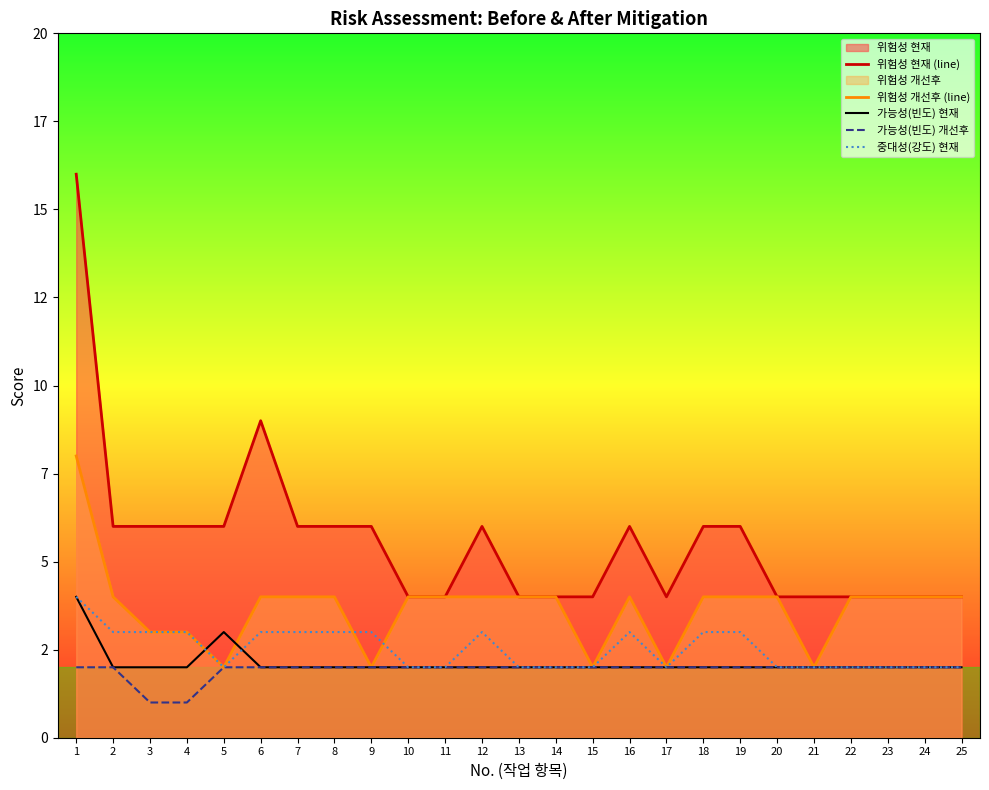

Where is 가능성(빈도) 현재 nearest to the value 3?

5